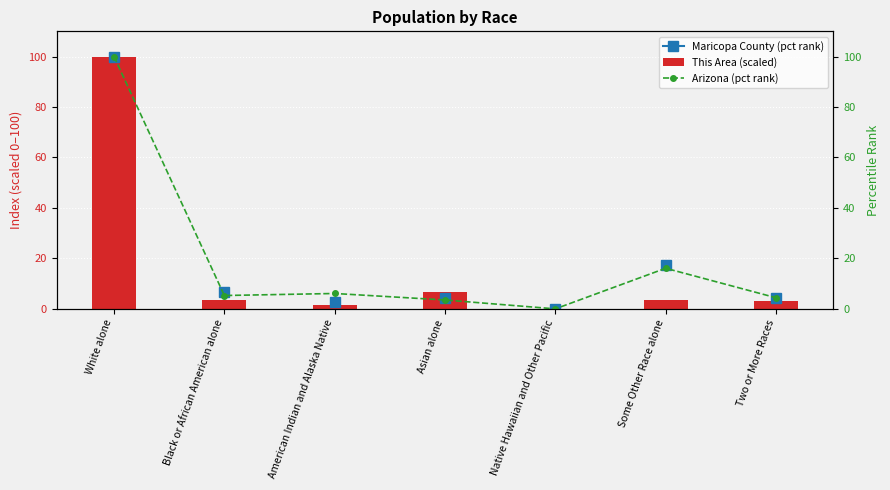

The value at White alone is 154.1. True or false?

False